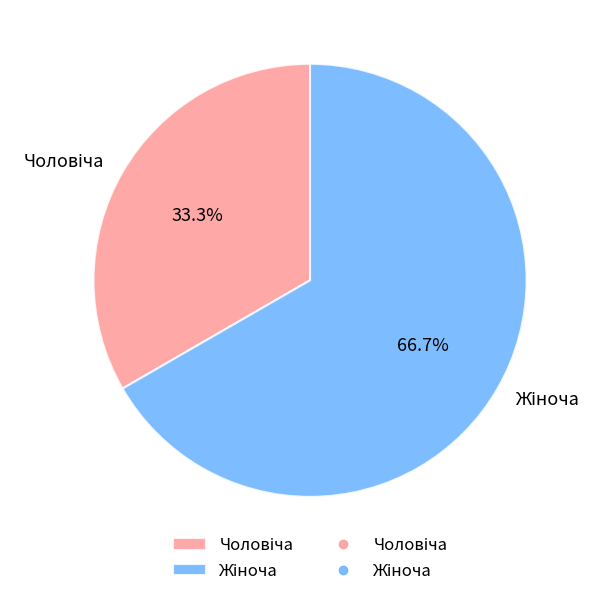

How many slices are in this pie chart?

2